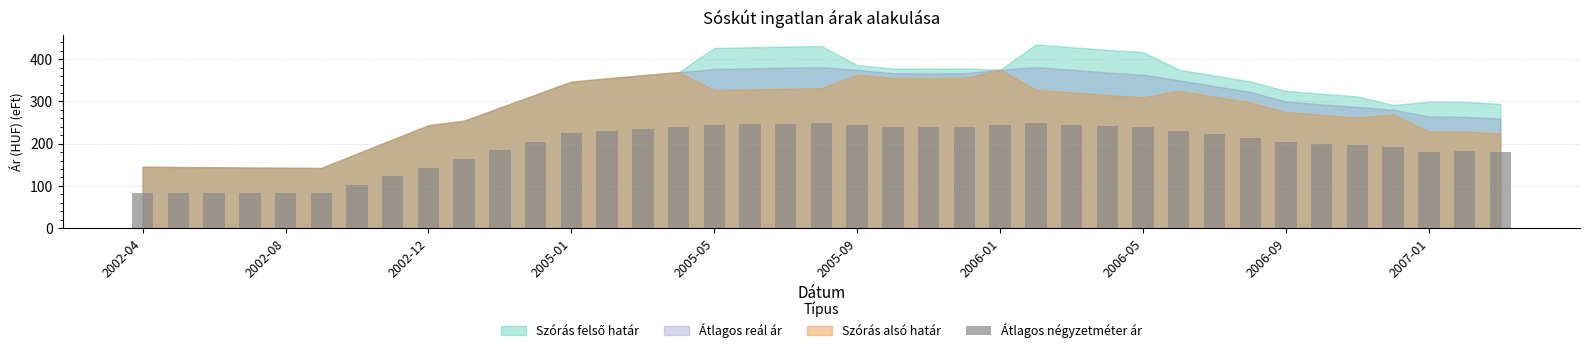

What is the average value?

192.6